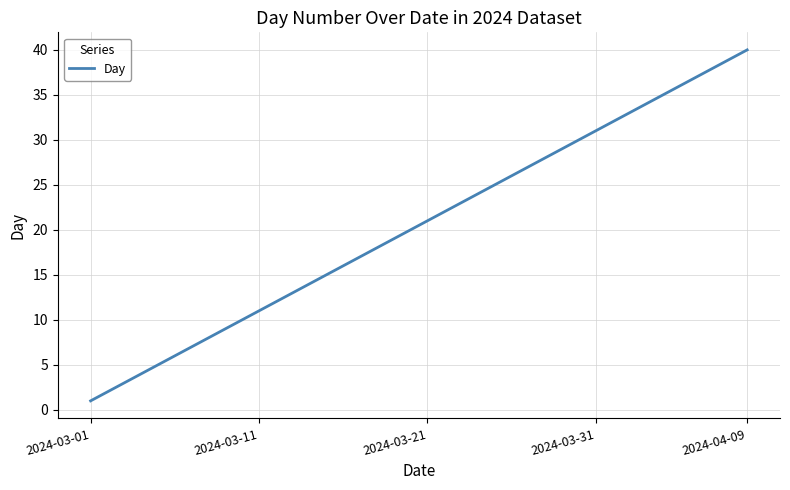

What is the difference between the maximum and minimum values?

39